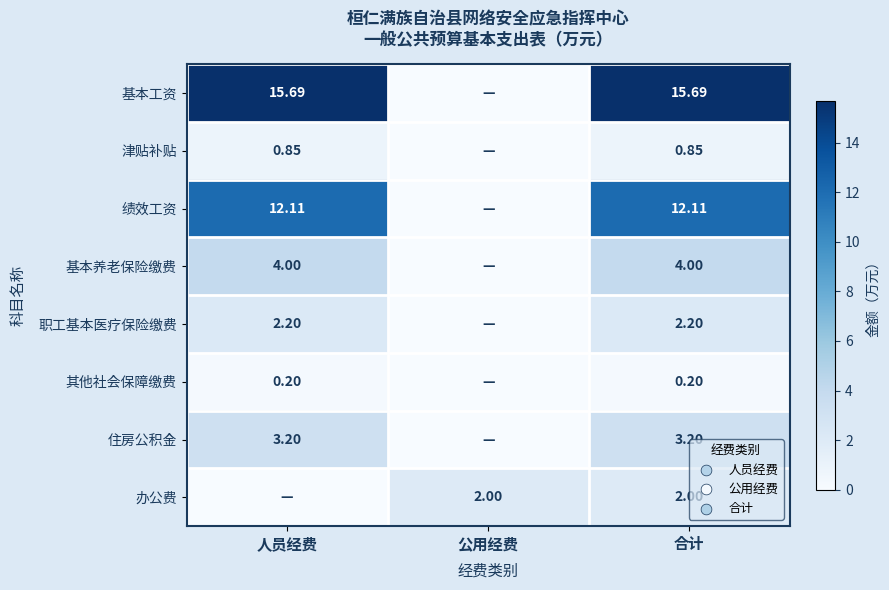

Which category has the lowest value in the 基本养老保险缴费 series?

公用经费